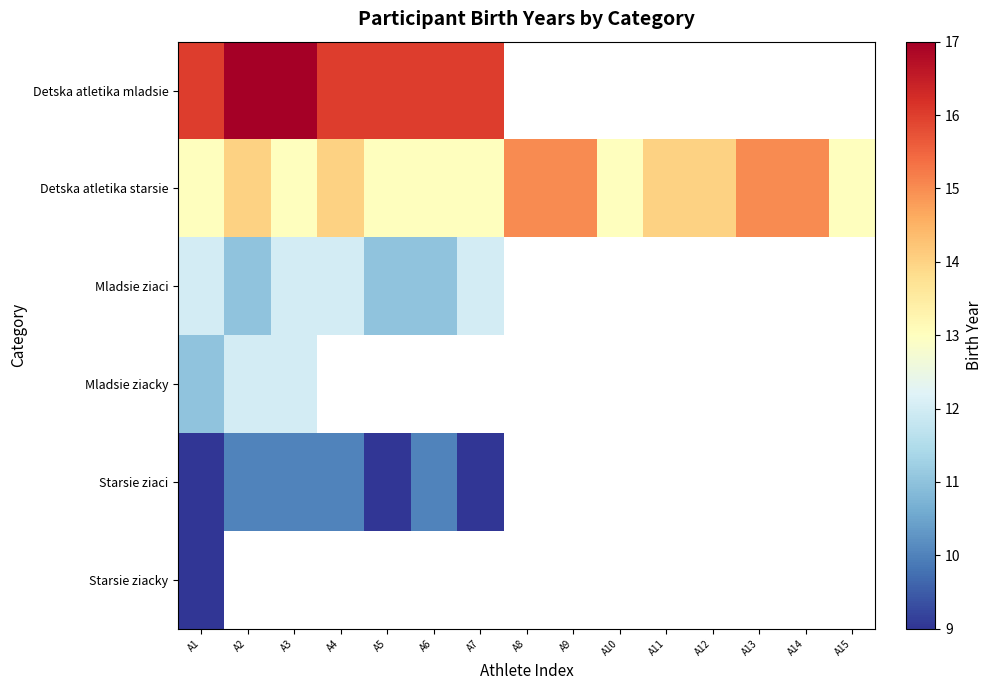

At which label does Mladsie ziacky reach its minimum?

A1